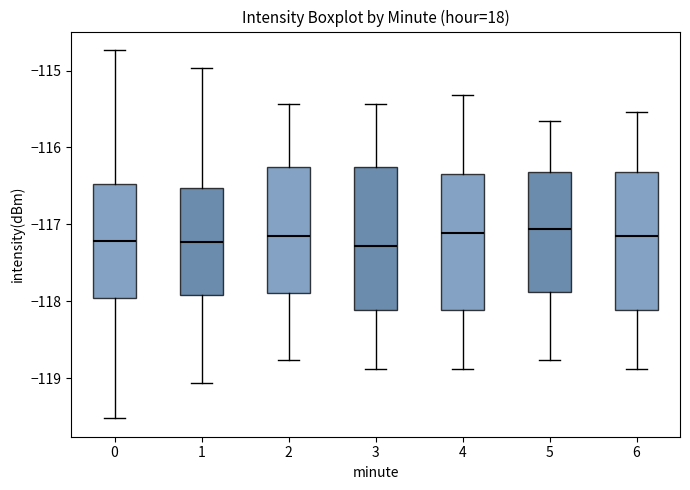

Reading left to right, read every box against the y-axis: the position of its median line, the range the box covers, and the ends of its whiskers. The values are not printed on the chart, so give them approximately, as read against the axis.

0: median -117.2, box -118.0 to -116.5, whiskers -119.5 to -114.7
1: median -117.2, box -117.9 to -116.5, whiskers -119.1 to -115.0
2: median -117.2, box -117.9 to -116.3, whiskers -118.8 to -115.4
3: median -117.3, box -118.1 to -116.3, whiskers -118.9 to -115.4
4: median -117.1, box -118.1 to -116.3, whiskers -118.9 to -115.3
5: median -117.1, box -117.9 to -116.3, whiskers -118.8 to -115.7
6: median -117.2, box -118.1 to -116.3, whiskers -118.9 to -115.5